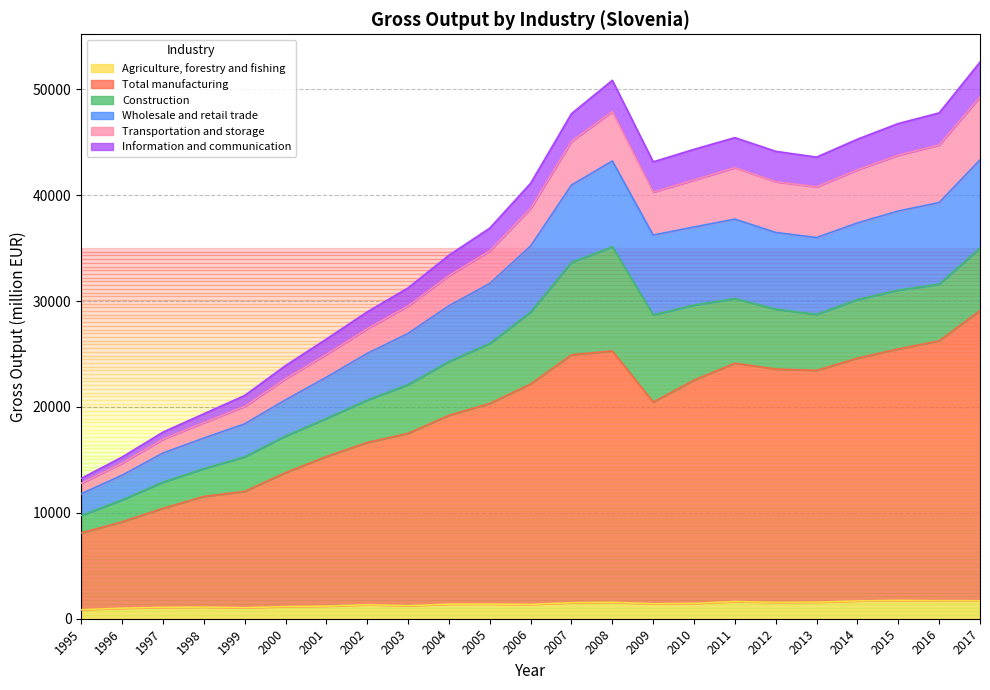

What is the maximum value for Agriculture, forestry and fishing?

1730.1